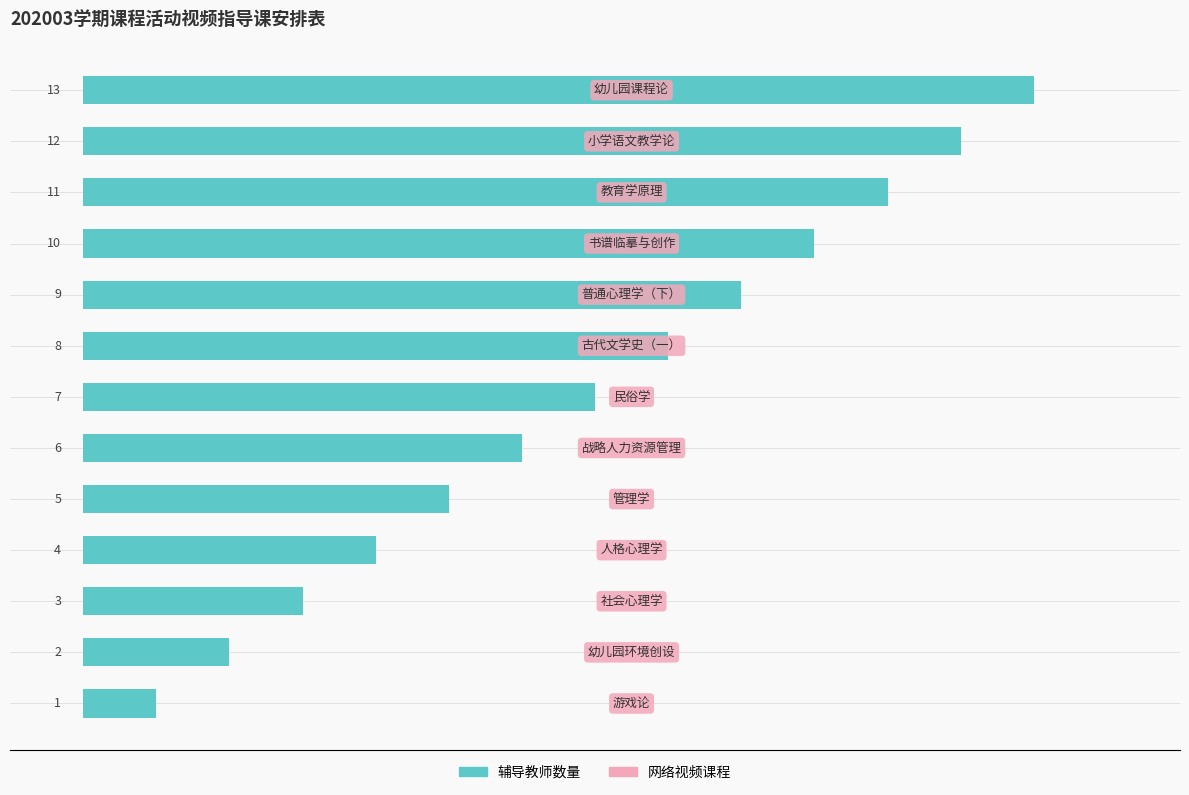

What is the maximum value shown in the chart?

13